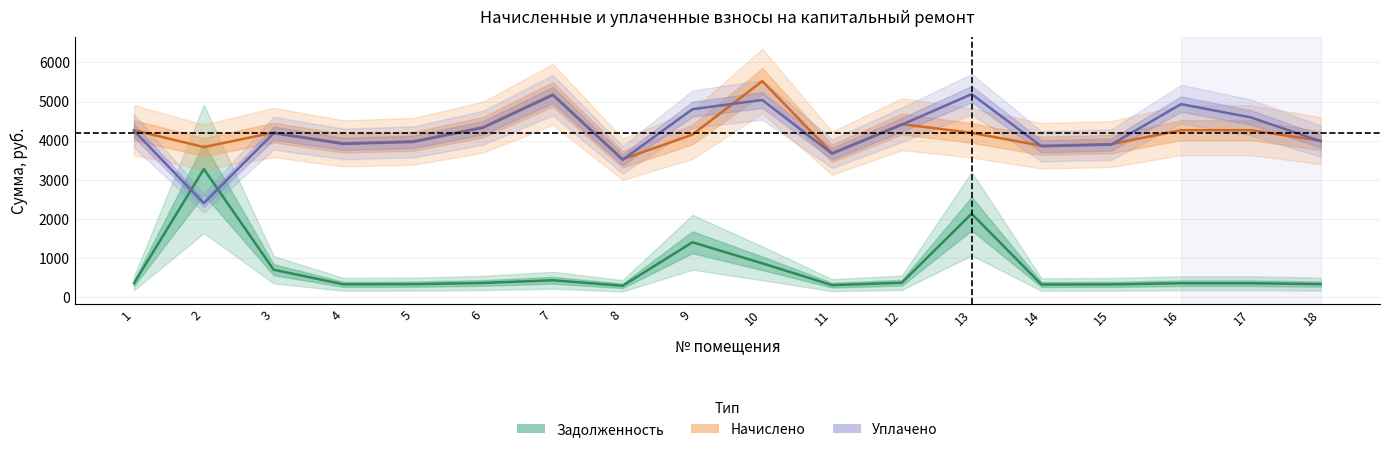

What value does the Уплачено series have at 11?

3667.9